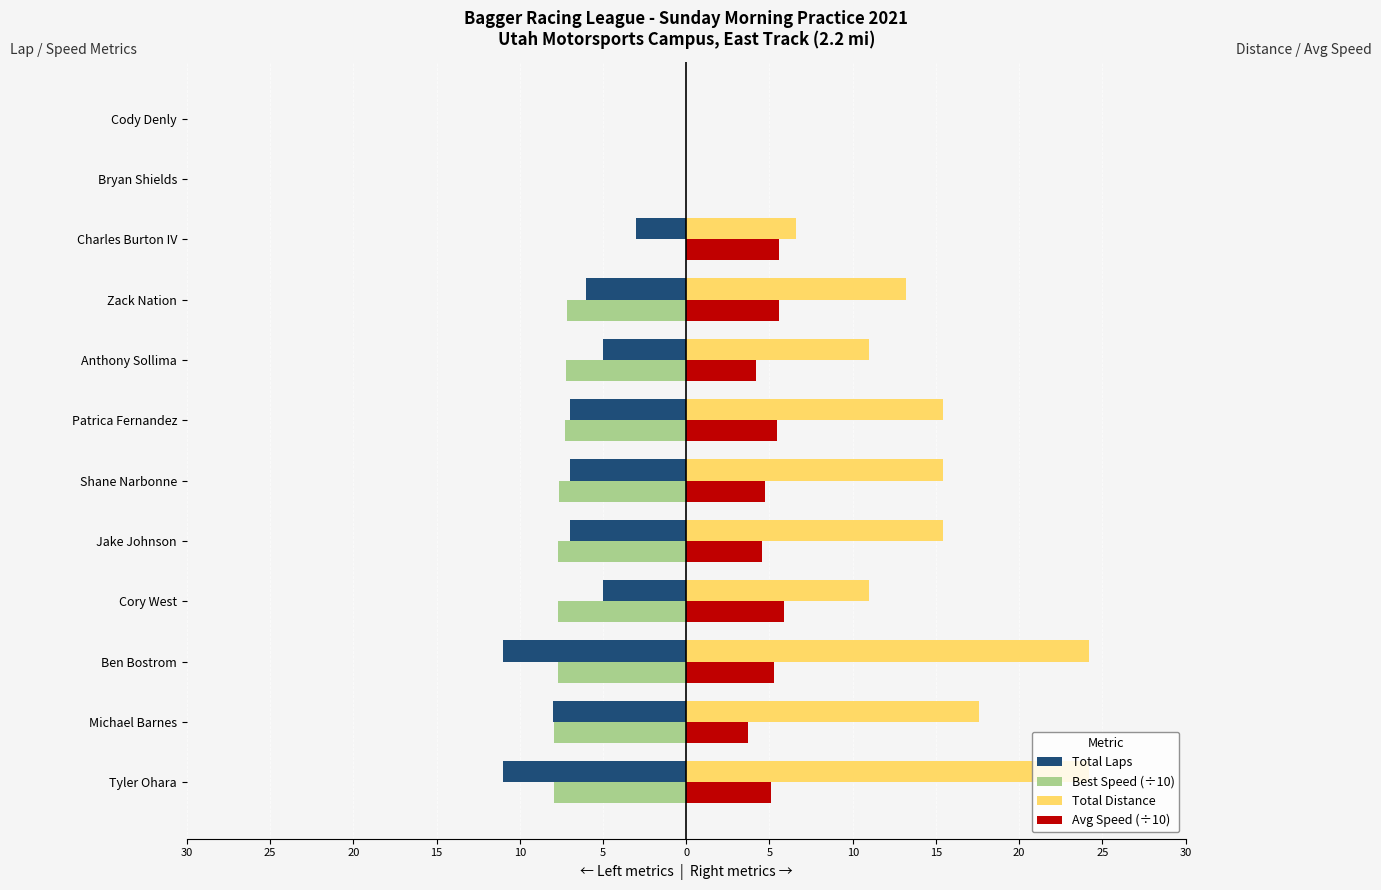

What are all the series names shown in the legend?

Total Laps, Best Speed (÷10), Total Distance, Avg Speed (÷10)